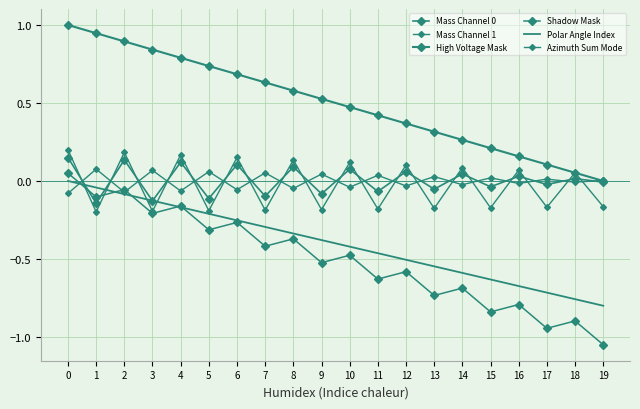

What is the difference between the maximum and second lowest values in the High Voltage Mask series?

0.9